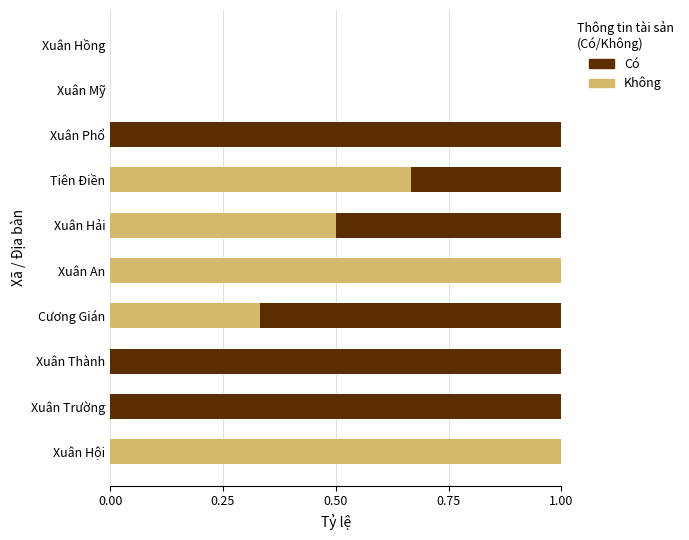

True or false: Không has a value of 0.0 at Xuân Thành.

True